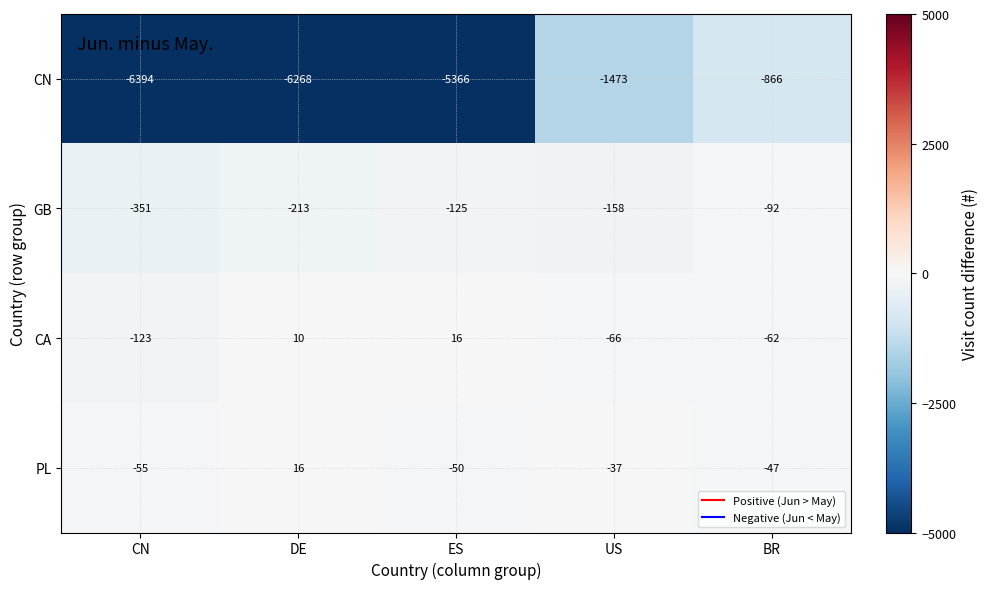

Reading left to right, list all the values displayed in this chart.

CN: -6394	-6268	-5366	-1473	-866
GB: -351	-213	-125	-158	-92
CA: -123	10	16	-66	-62
PL: -55	16	-50	-37	-47